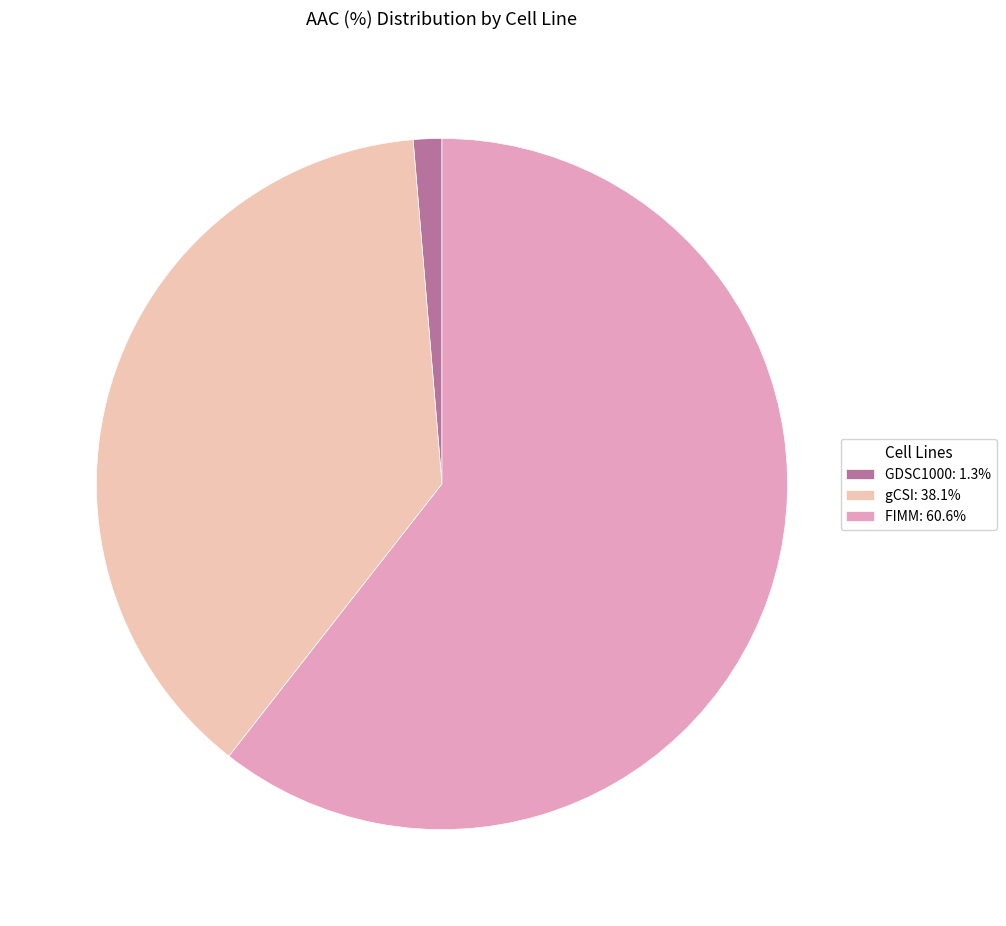

How many segments does this pie chart have?

3